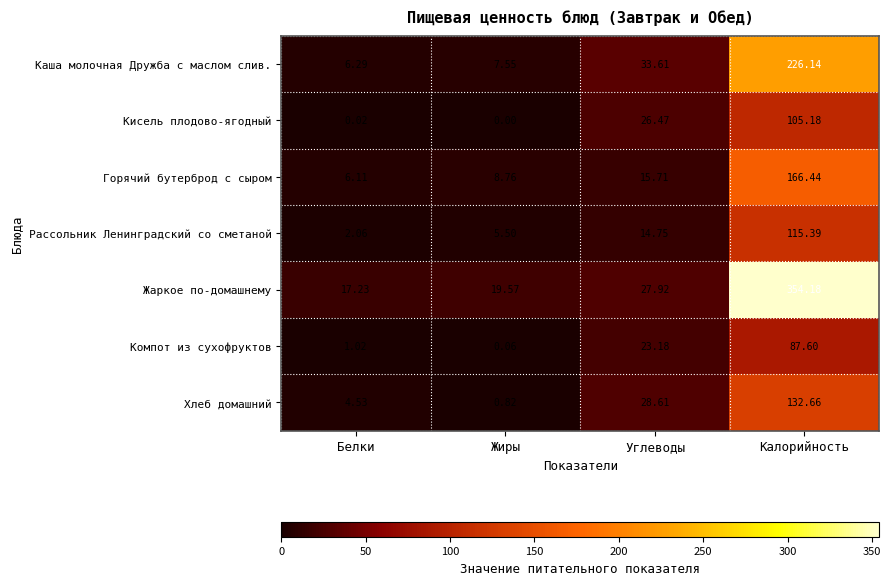

At Калорийность, list the series in order from smallest to largest.

Компот из сухофруктов, Кисель плодово-ягодный, Рассольник Ленинградский со сметаной, Хлеб домашний, Горячий бутерброд с сыром, Каша молочная Дружба с маслом слив., Жаркое по-домашнему